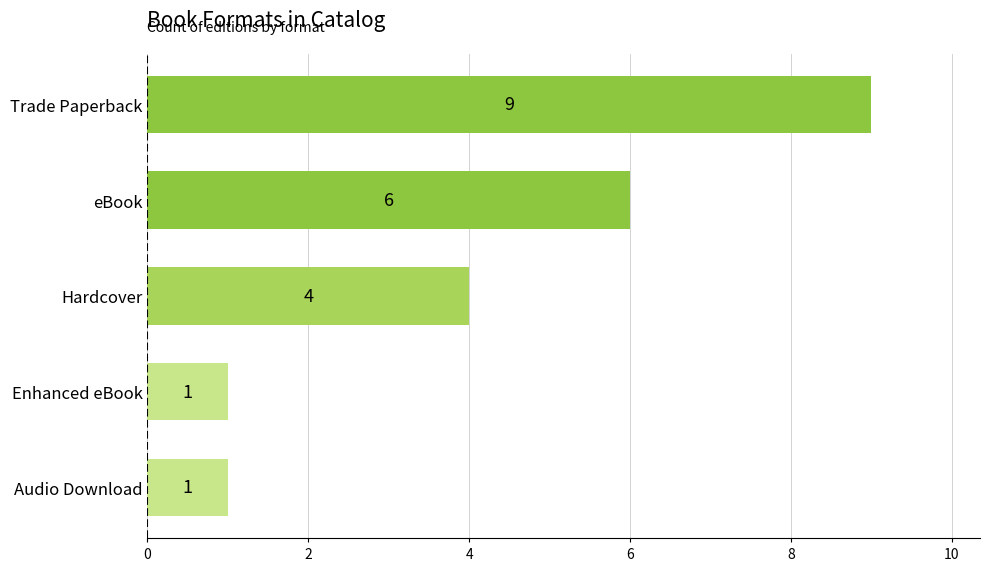

The value at eBook is 6. True or false?

True